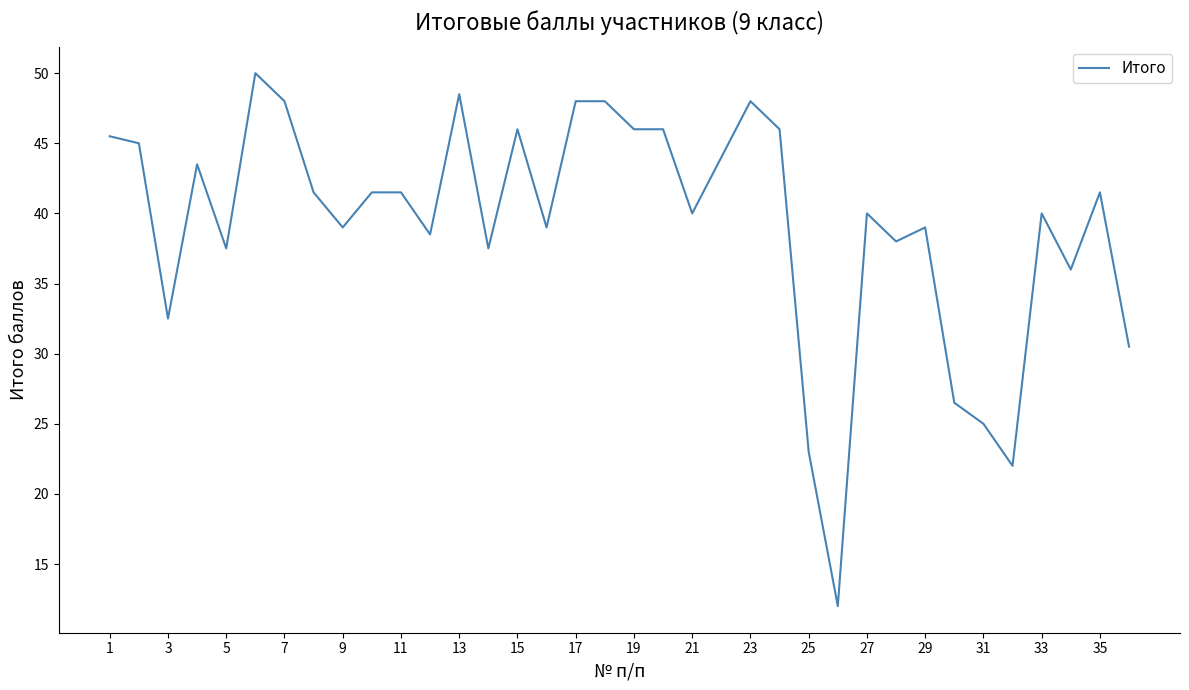

What is the smallest value displayed?

12.0